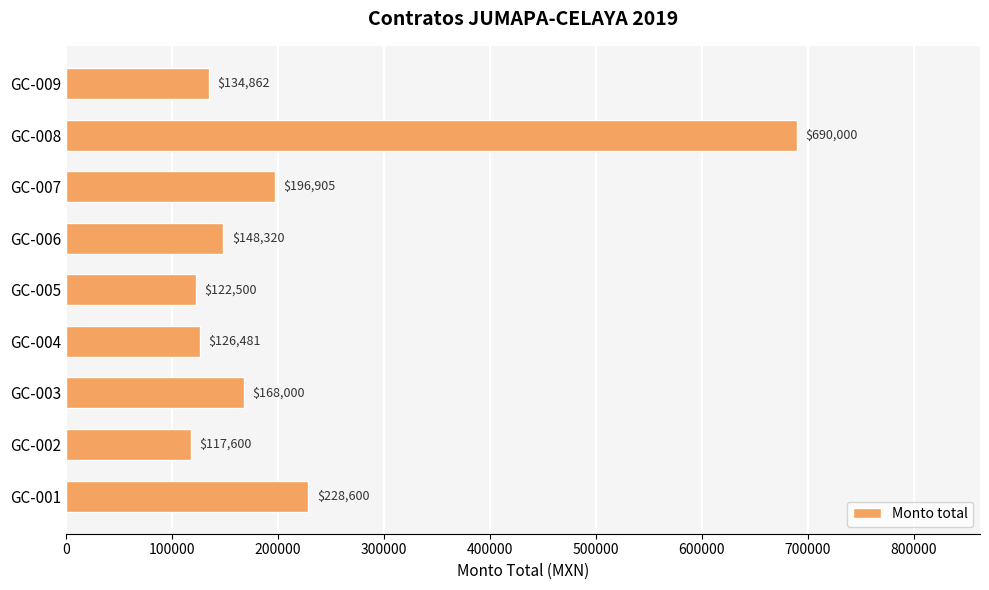

How many bars are there in total?

9